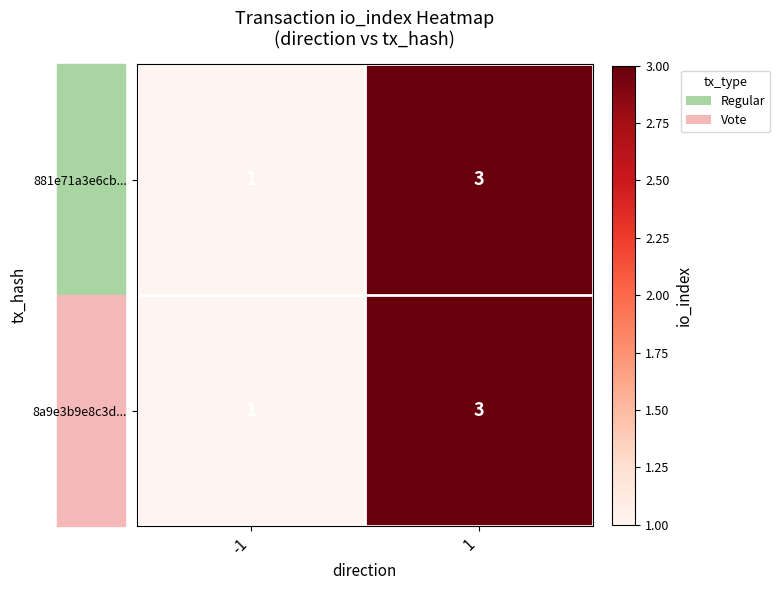

What is the maximum value for 8a9e3b9e8c3d...?

3